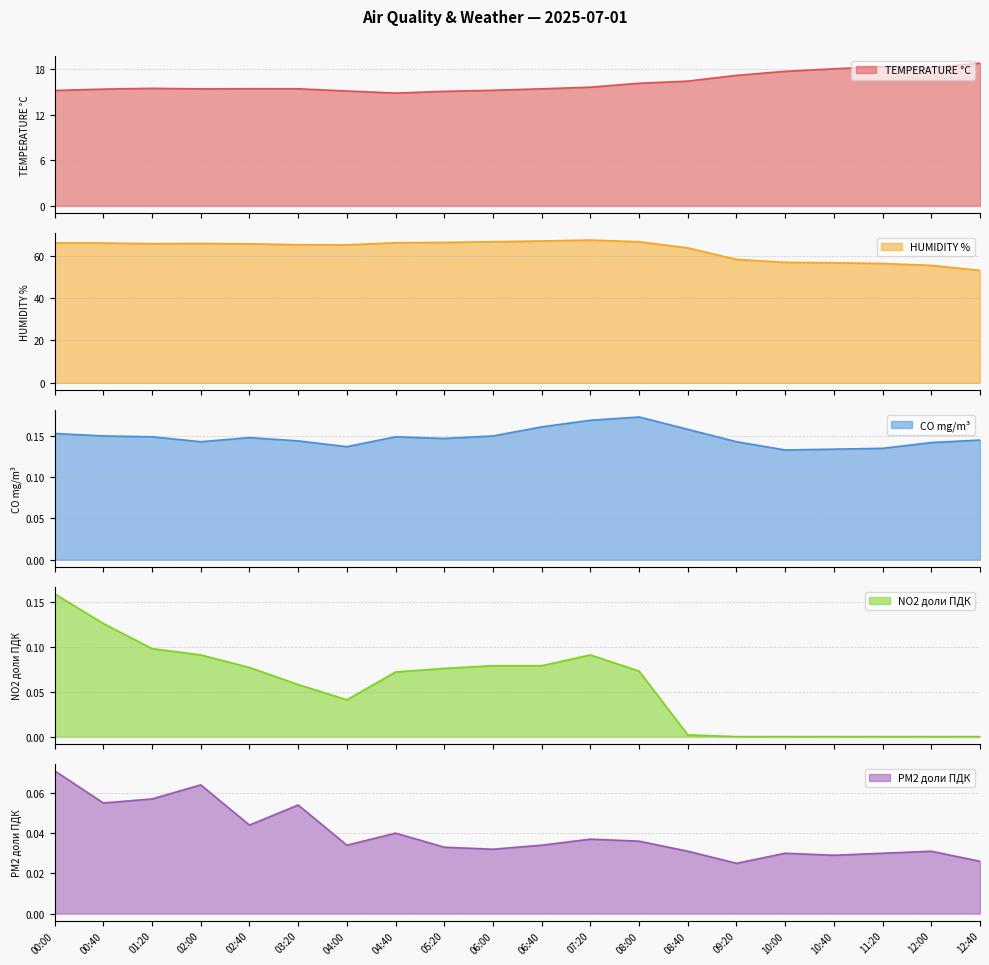

At which label does TEMPERATURE °C first exceed 15?

00:00